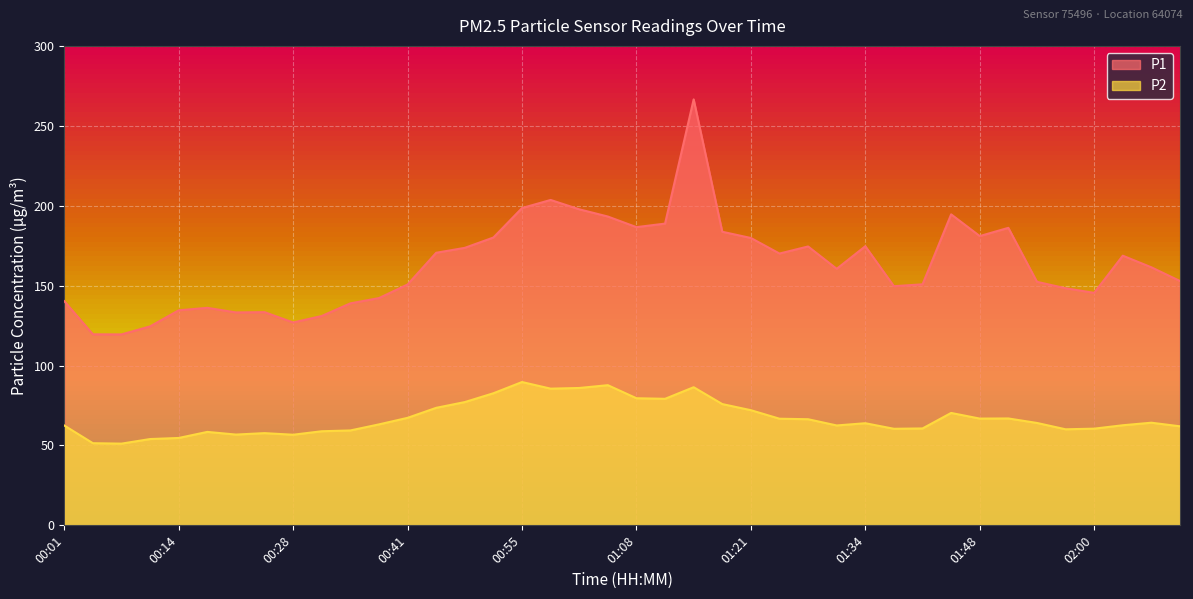

Is the value of P2 at 00:55 greater than the value of P1 at 01:08?

No